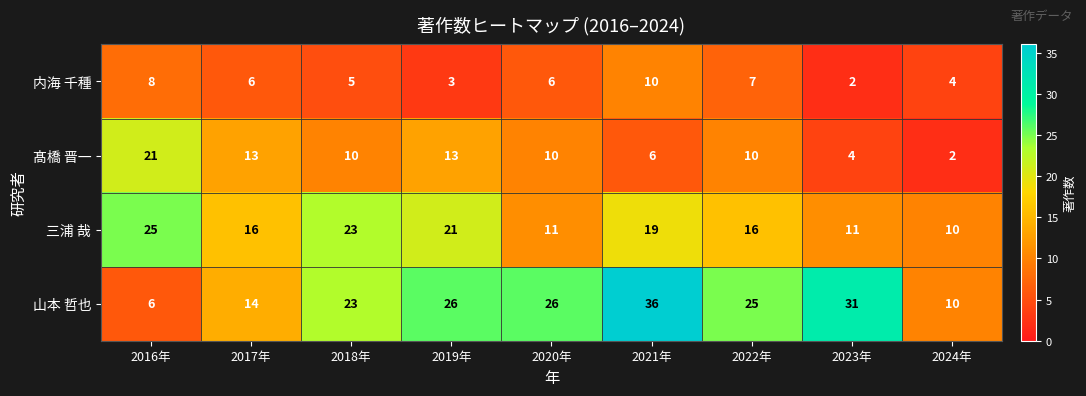

Which series has the largest total across all categories?

山本 哲也